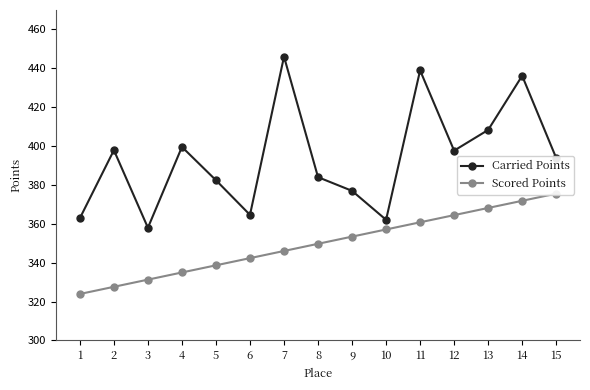

True or false: Carried Points and Scored Points intersect in this chart.

False